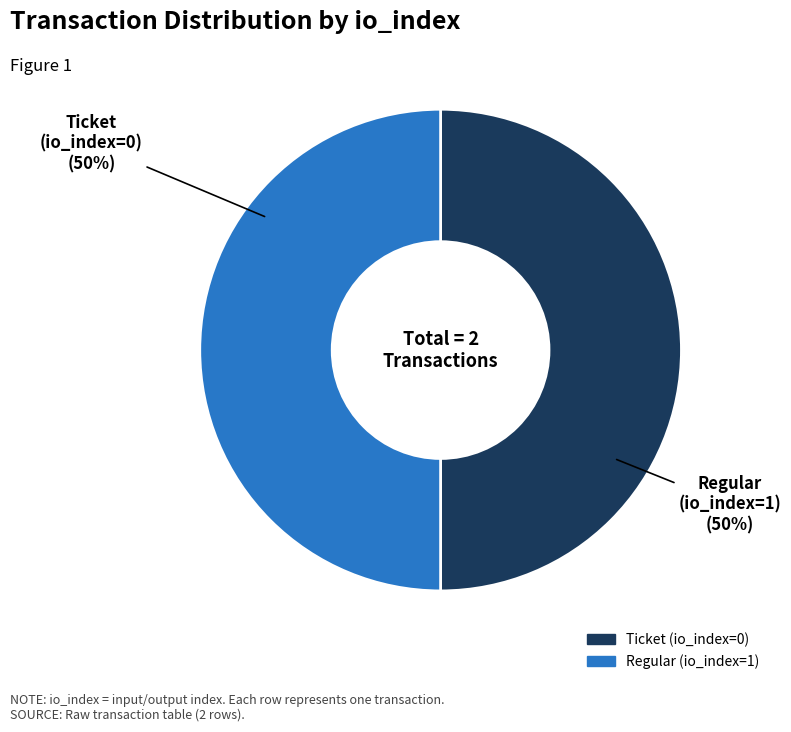

To the nearest percent, what is the combined percentage of Regular (io_index=1) and Ticket (io_index=0)?

100%